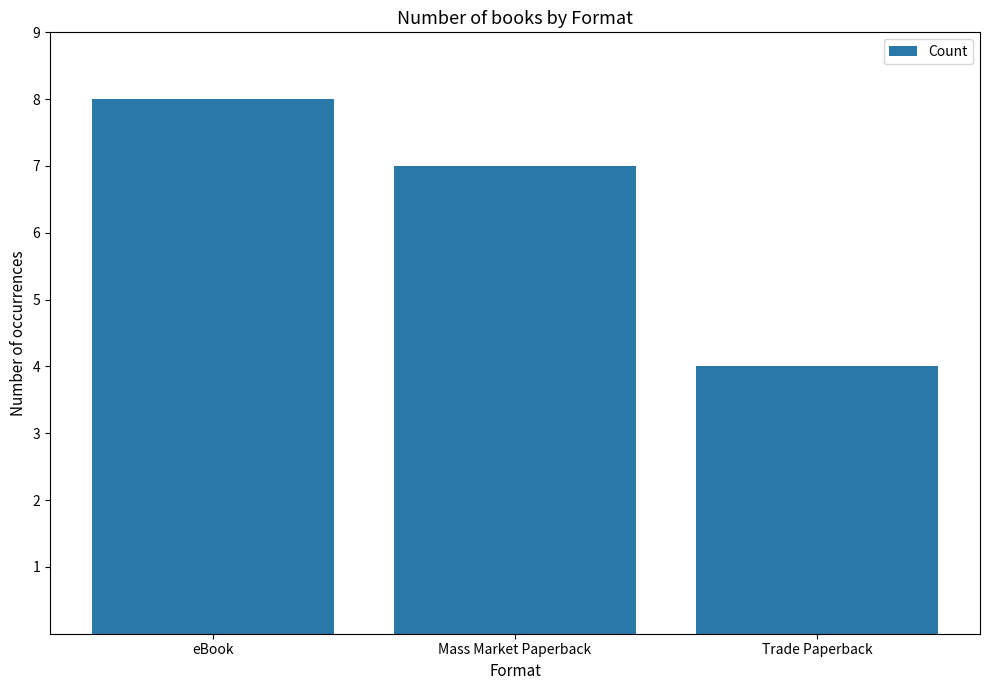

Read the value at eBook.

8